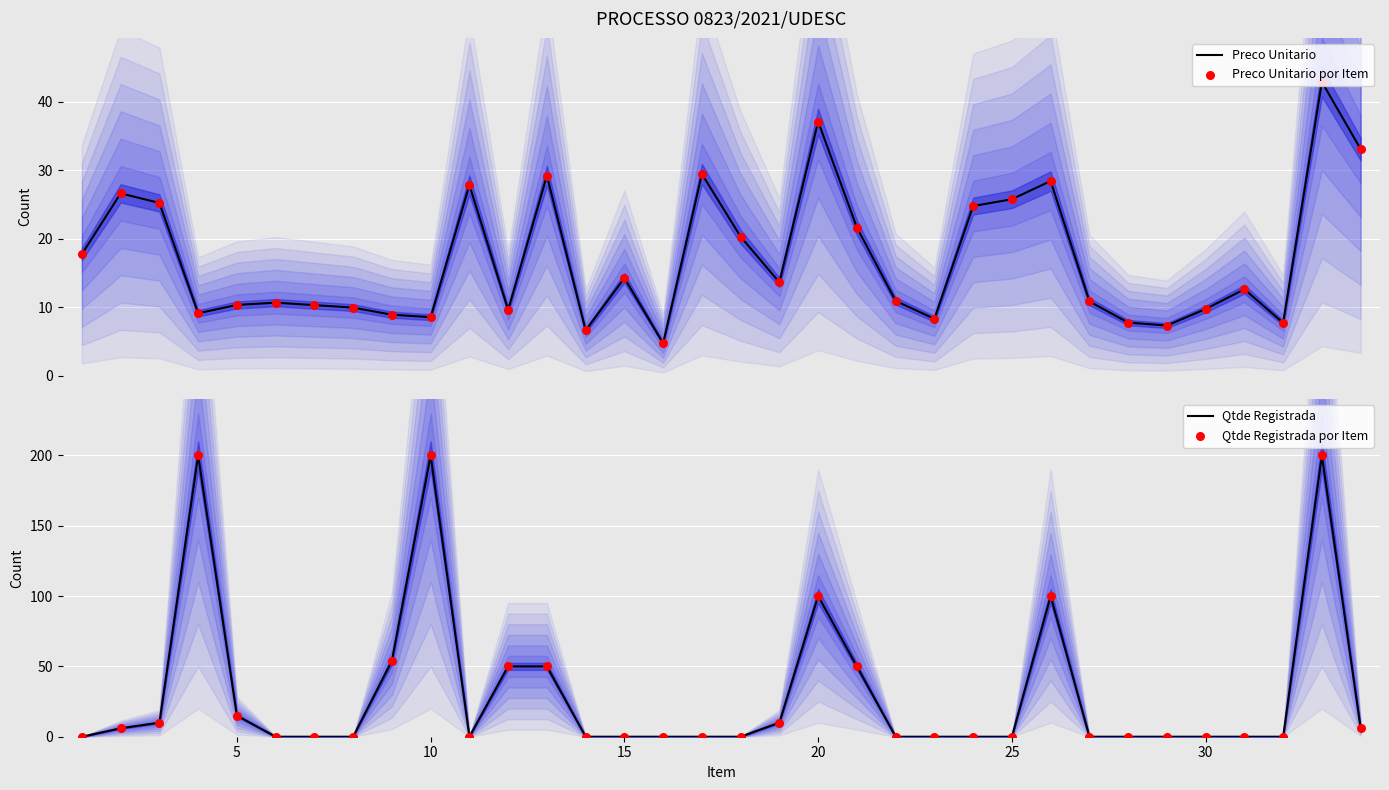

Which series contains the highest Y value?

Qtde Registrada